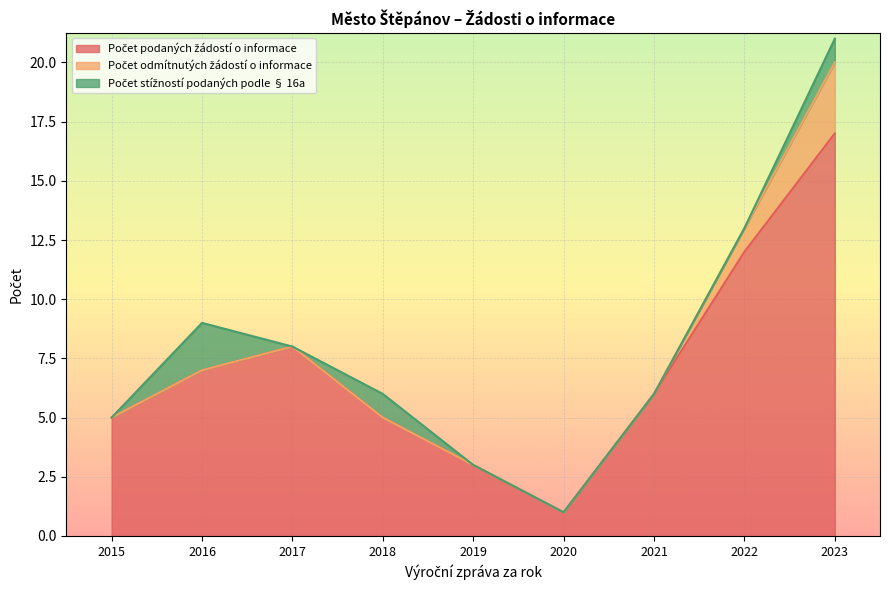

Reading left to right, extract all data points from this chart.

Počet podaných žádostí o informace: 2015=5	2016=7	2017=8	2018=5	2019=3	2020=1	2021=6	2022=12	2023=17
Počet odmítnutých žádostí o informace: 2015=0	2016=0	2017=0	2018=0	2019=0	2020=0	2021=0	2022=1	2023=3
Počet stížností podaných podle § 16a: 2015=0	2016=2	2017=0	2018=1	2019=0	2020=0	2021=0	2022=0	2023=1